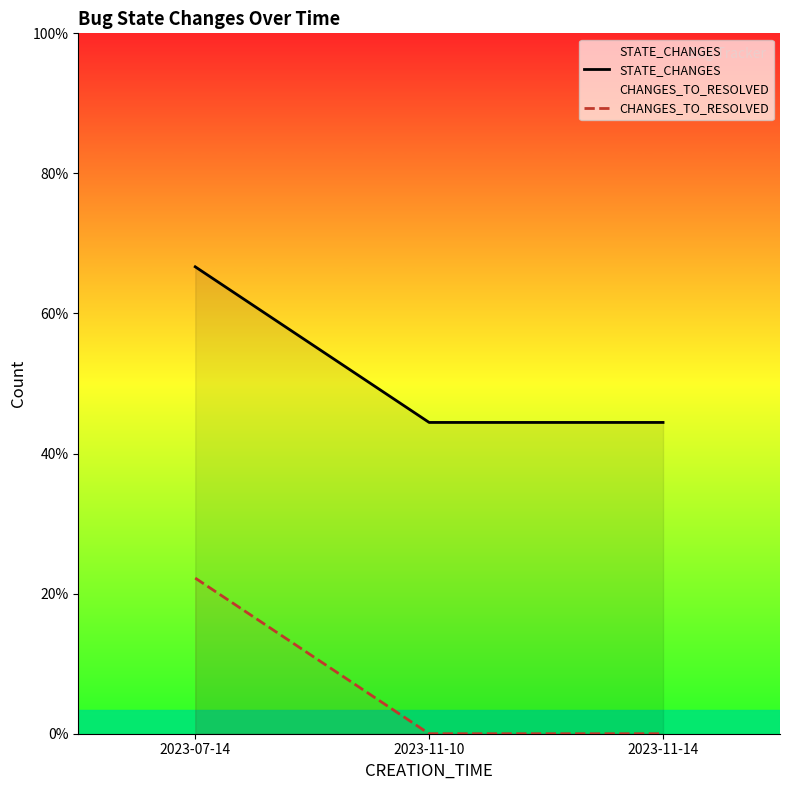

Rank the series by their average value, from highest to lowest.

STATE_CHANGES, CHANGES_TO_RESOLVED